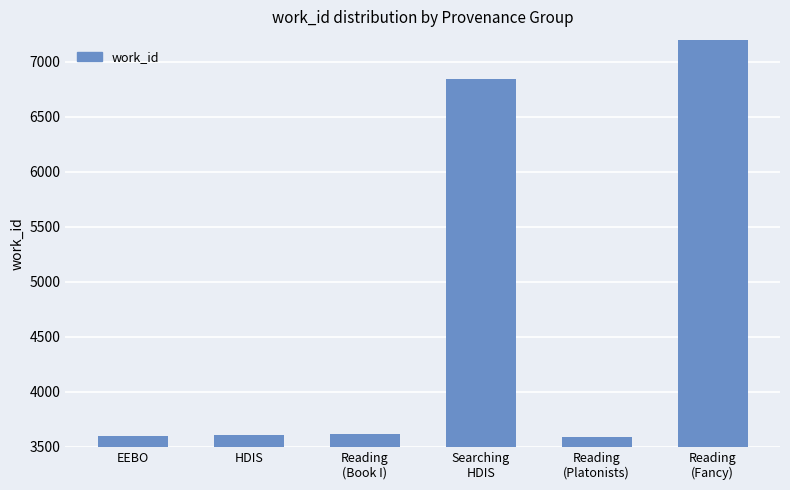

Reading left to right, extract all data points from this chart.

3601	3603	3617	6844	3591	8129